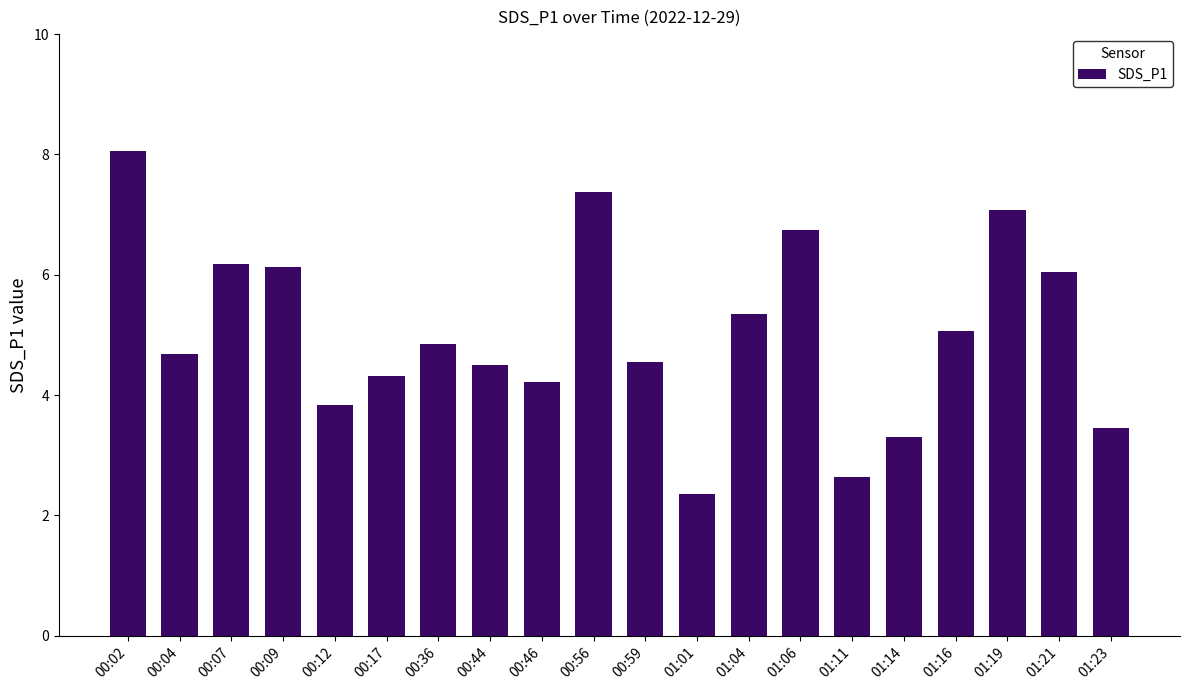

The value at 00:36 is 4.8. True or false?

True